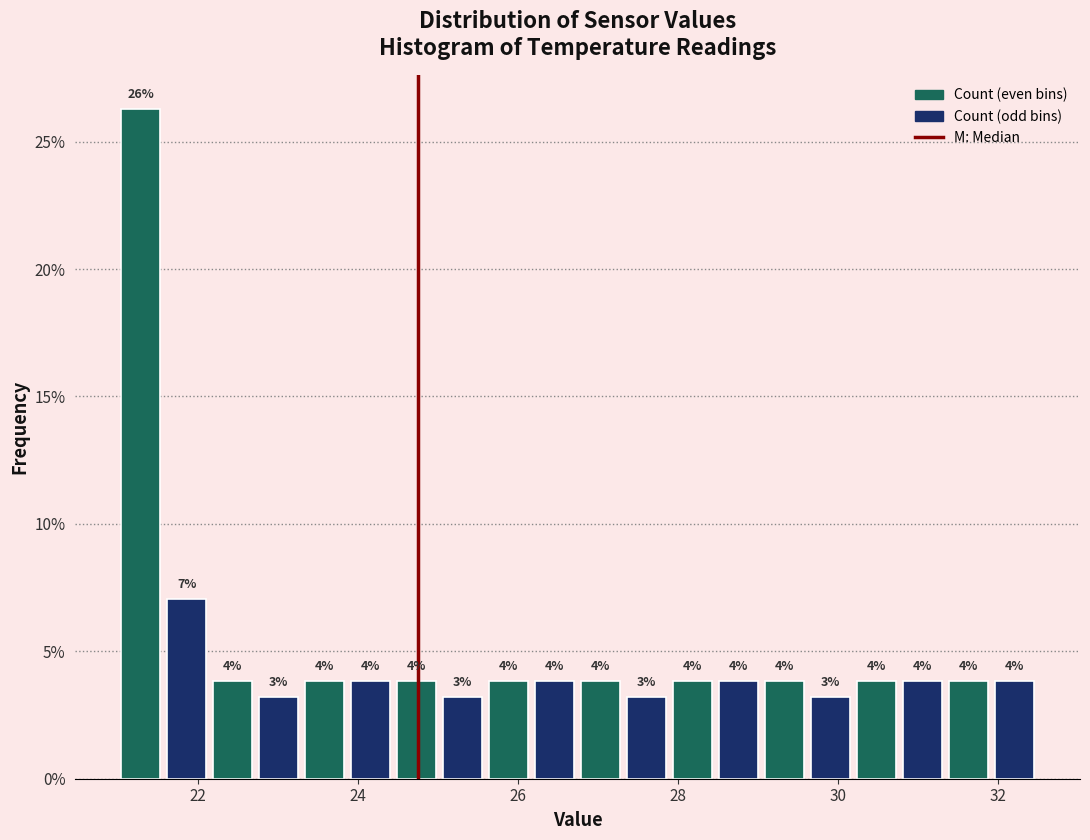

Around what value on the x-axis is the tallest bar? Give the approximate position of its centre, as read against the axis.

21.2